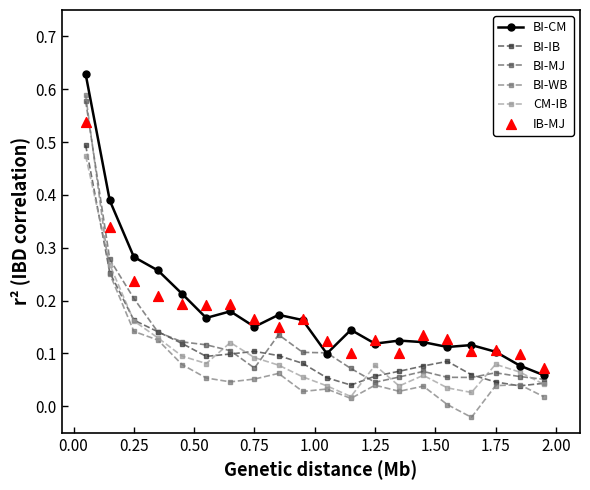

What are all the series names shown in the legend?

BI-CM, BI-IB, BI-MJ, BI-WB, CM-IB, IB-MJ